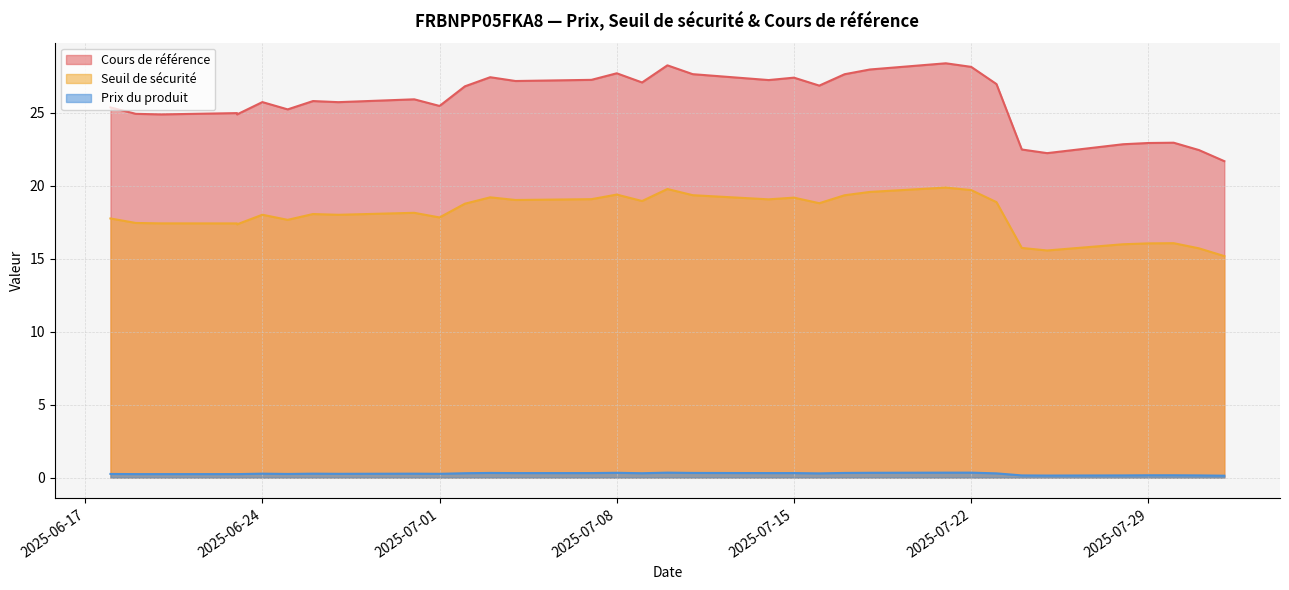

Which series has the largest total across all categories?

Cours de référence